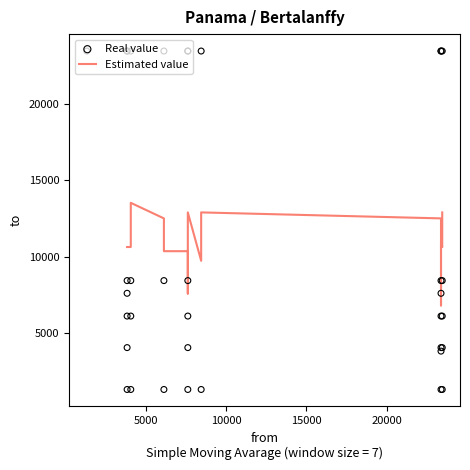

What is the ratio of the value at 7619 to the value at 8449?

6.4